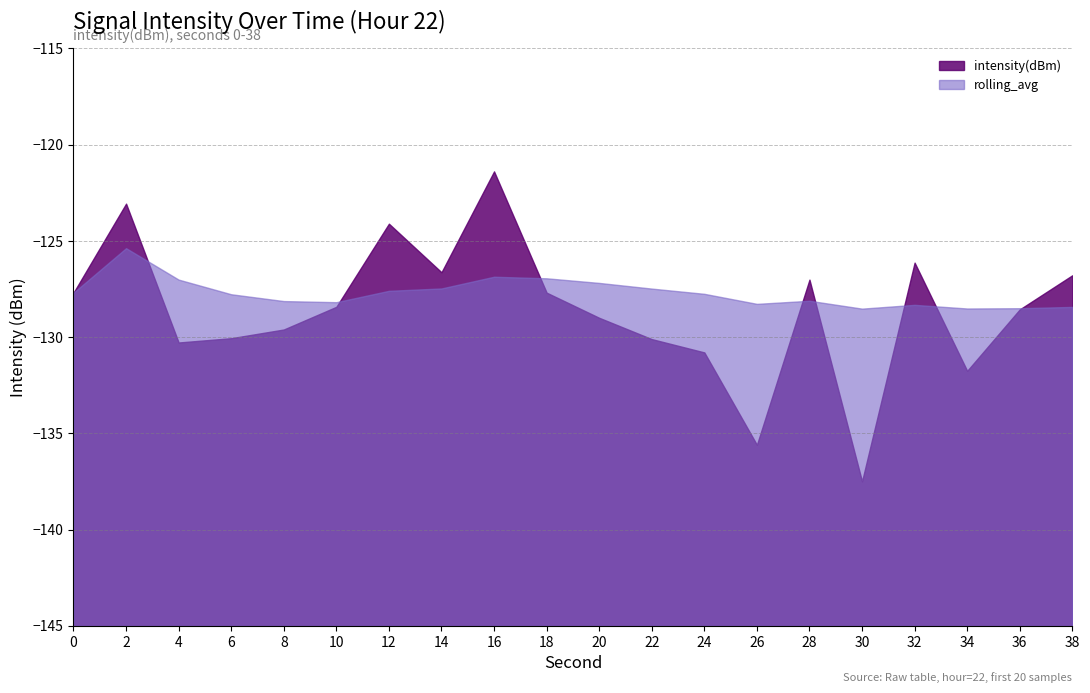

What is the value of the intensity(dBm) point at the 12th from the left?

-130.1